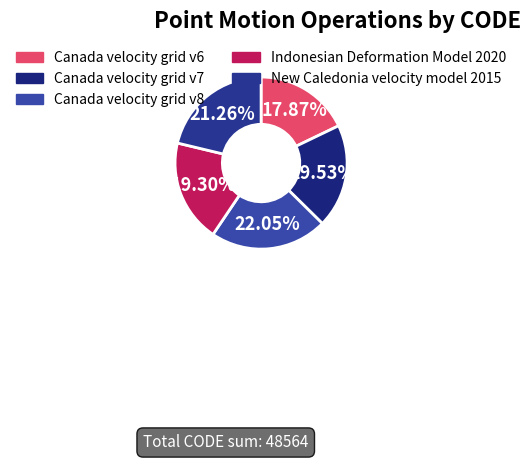

How many slices are in this pie chart?

5